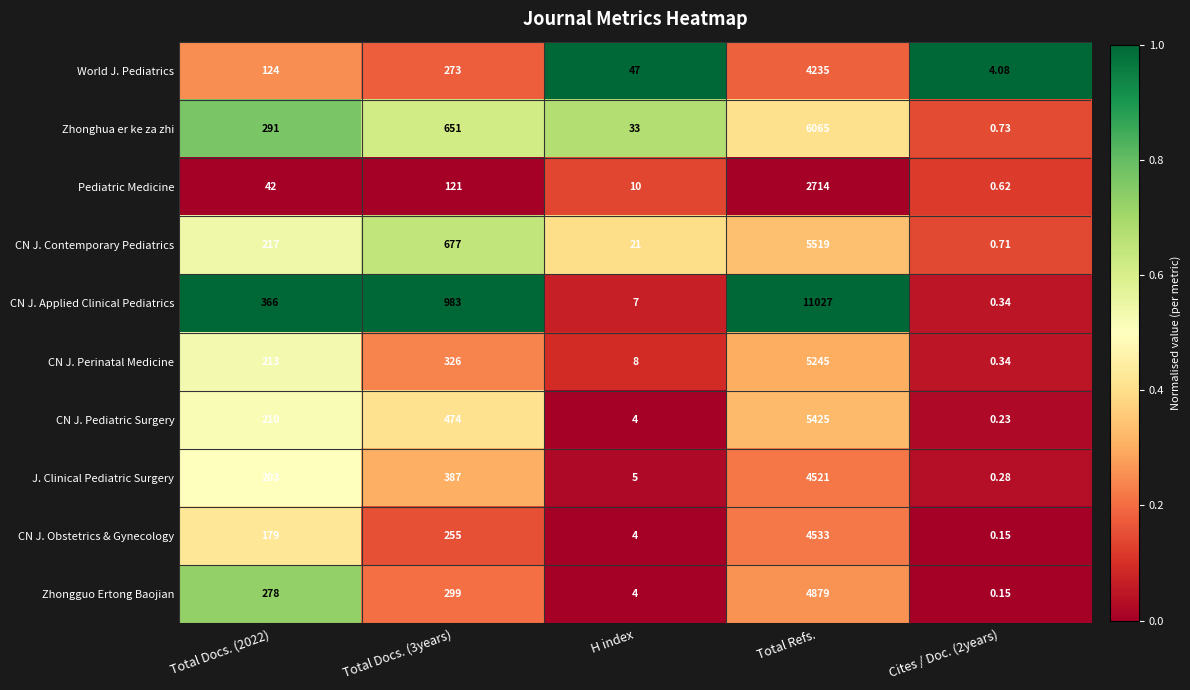

Which series has the largest range (max minus min)?

CN J. Applied Clinical Pediatrics